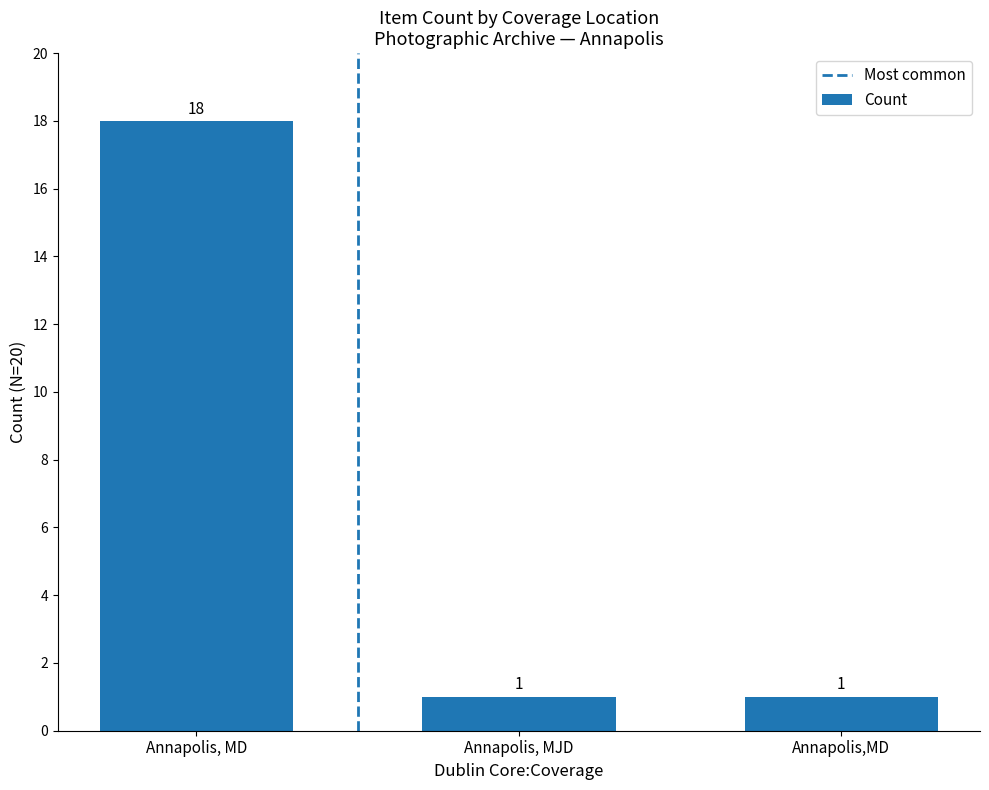

The value at Annapolis, MD is 18. True or false?

True